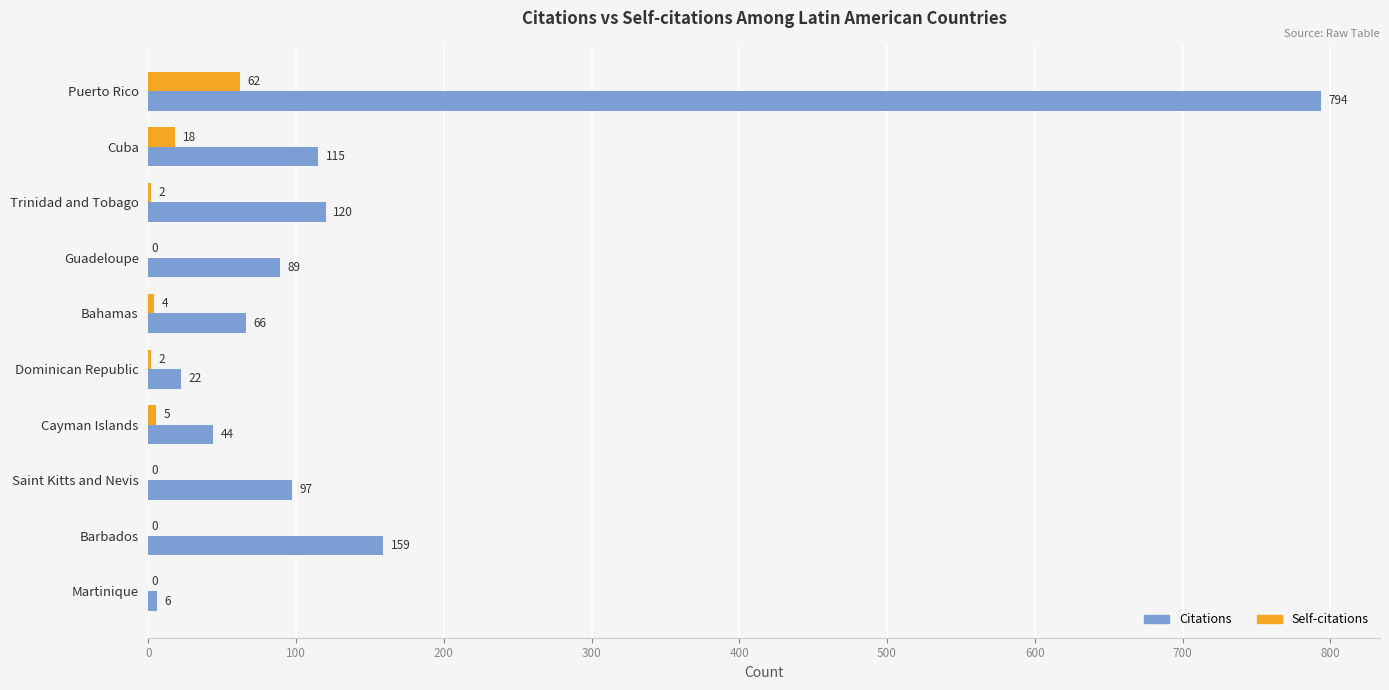

Which series changed the most between Puerto Rico and Bahamas?

Citations